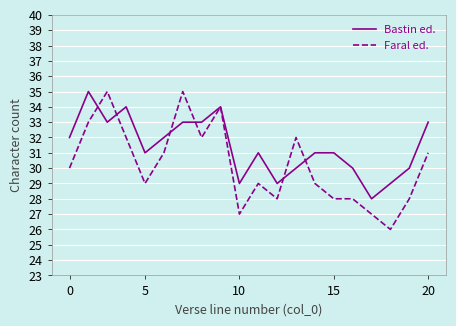

What is the minimum value shown in the chart?

26